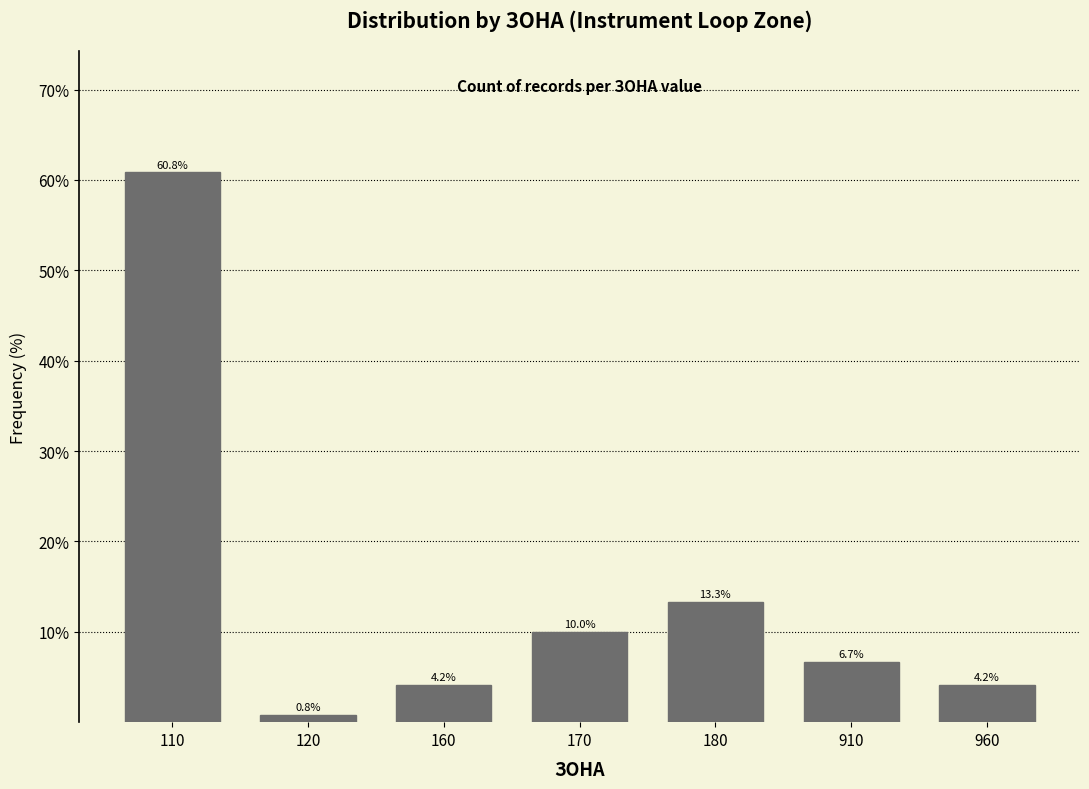

Reading left to right, what are all the values shown in this chart?

60.8	0.8	4.2	10.0	13.3	6.7	4.2